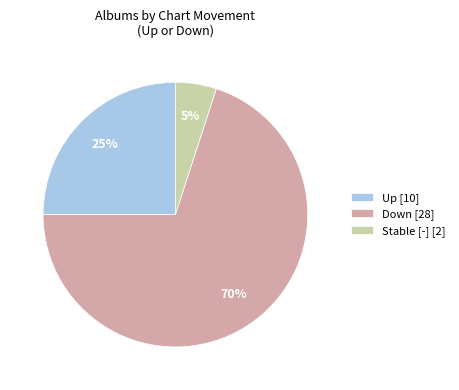

Rank the categories by value from highest to lowest.

Down [28], Up [10], Stable [-] [2]